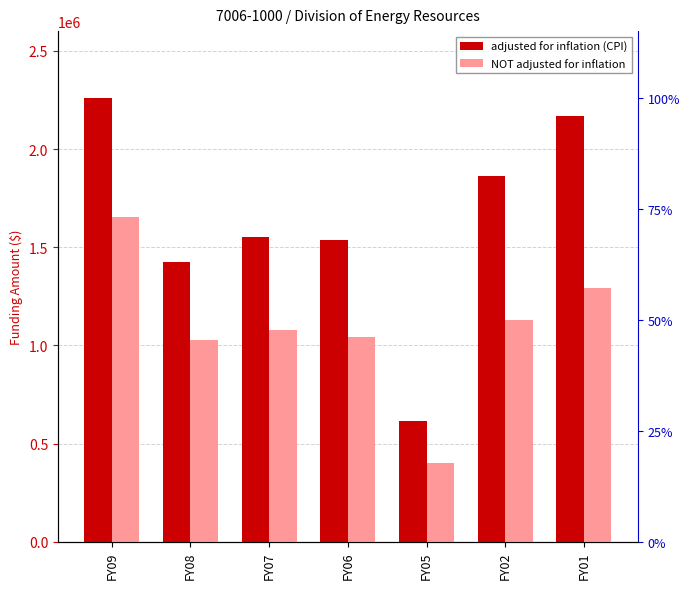

What are all the series names shown in the legend?

adjusted for inflation (CPI), NOT adjusted for inflation